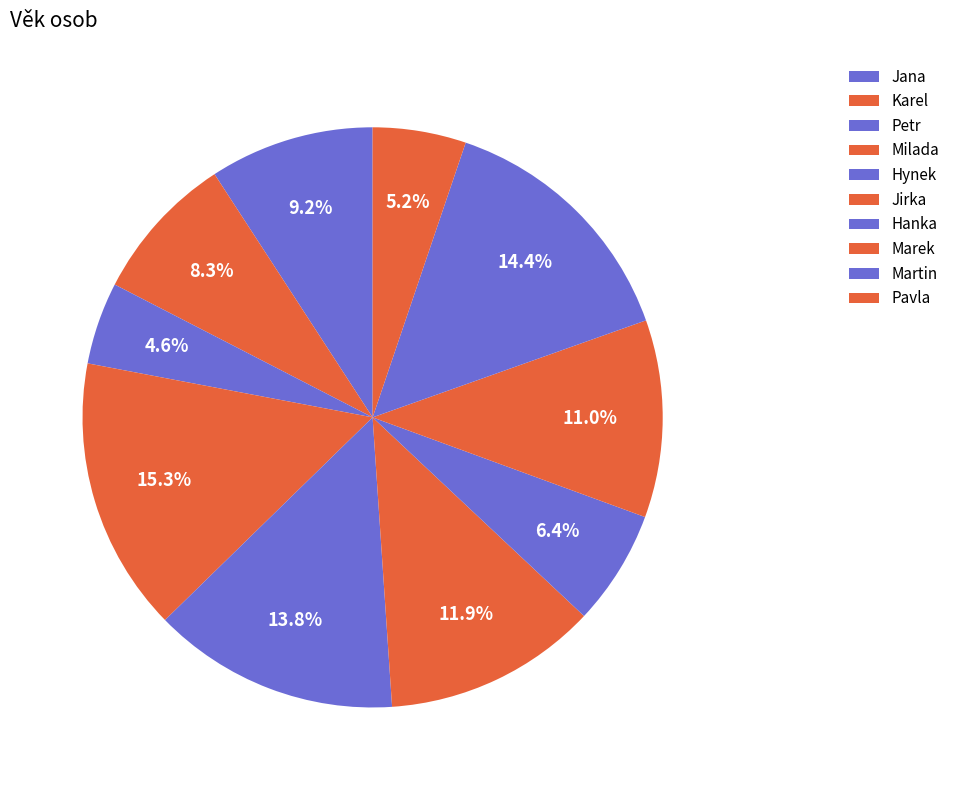

What is the ratio of the value at Karel to the value at Martin?

0.6